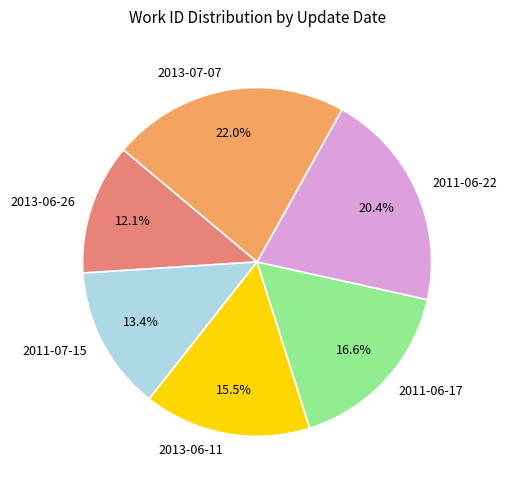

Is it true that 2013-07-07 is 28% of the pie?

False